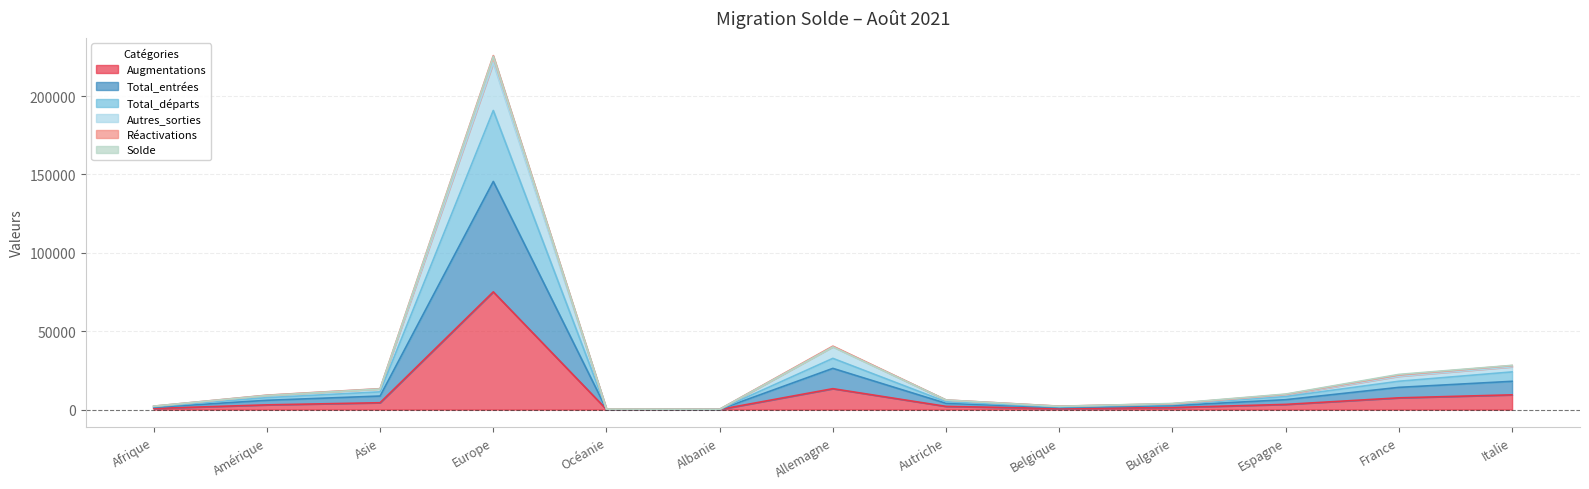

What is the value of the Réactivations point at the 6th from the left?

189